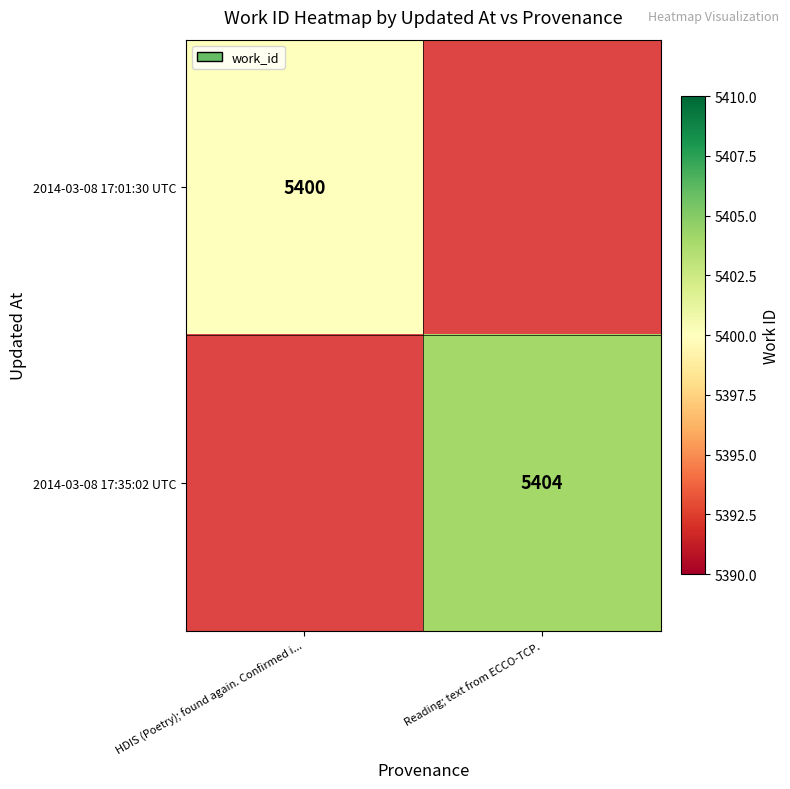

The 2014-03-08 17:01:30 UTC series shows 5400 at HDIS (Poetry); found again. Confirmed i.... True or false?

True